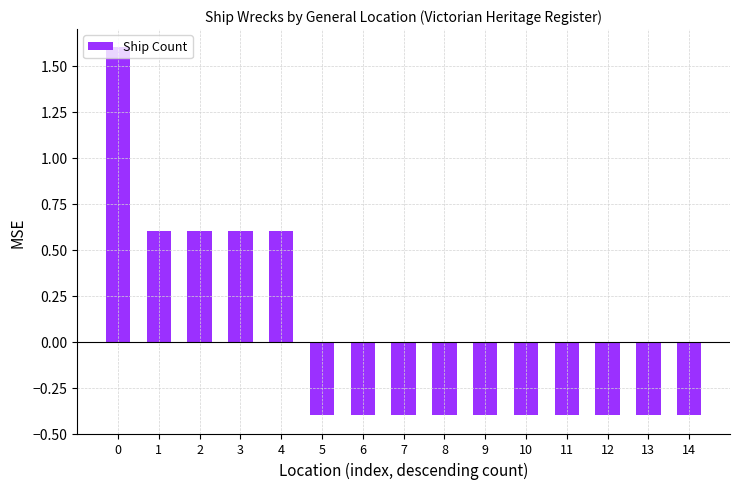

What is the approximate value at 3?

0.6